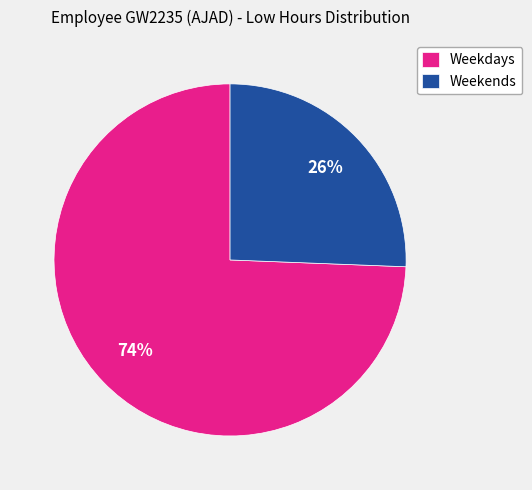

Between Weekends and Weekdays, which is larger?

Weekdays